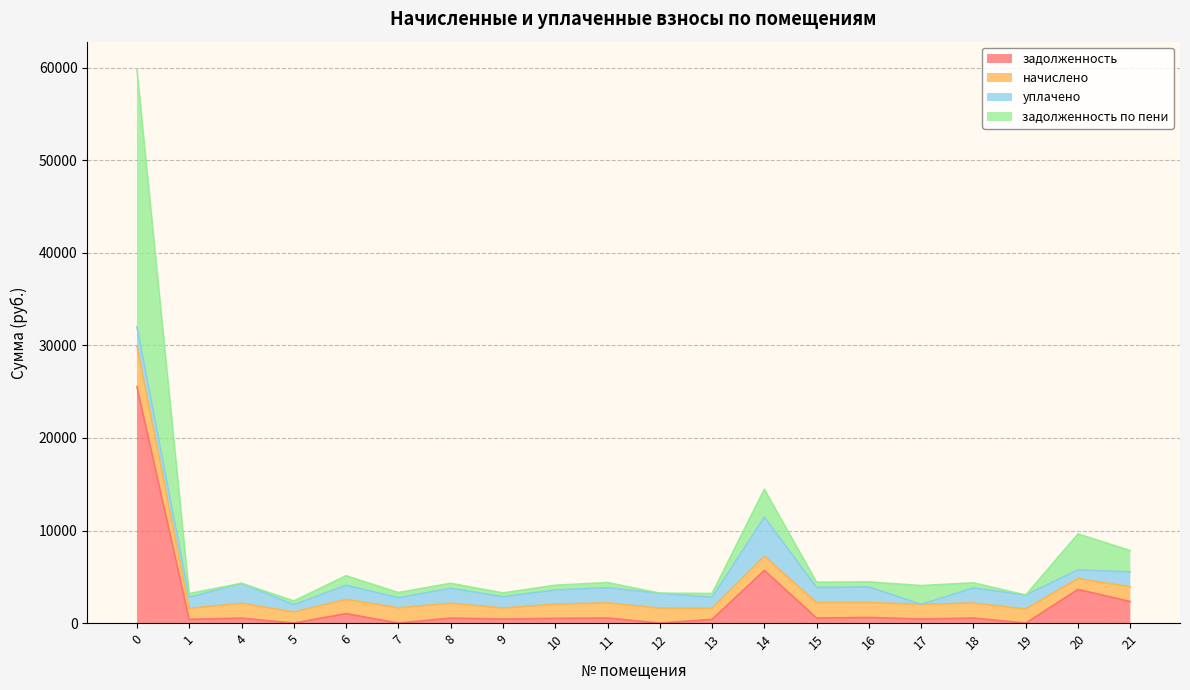

What is the sum of the задолженность values at 14 and 9?

6123.1